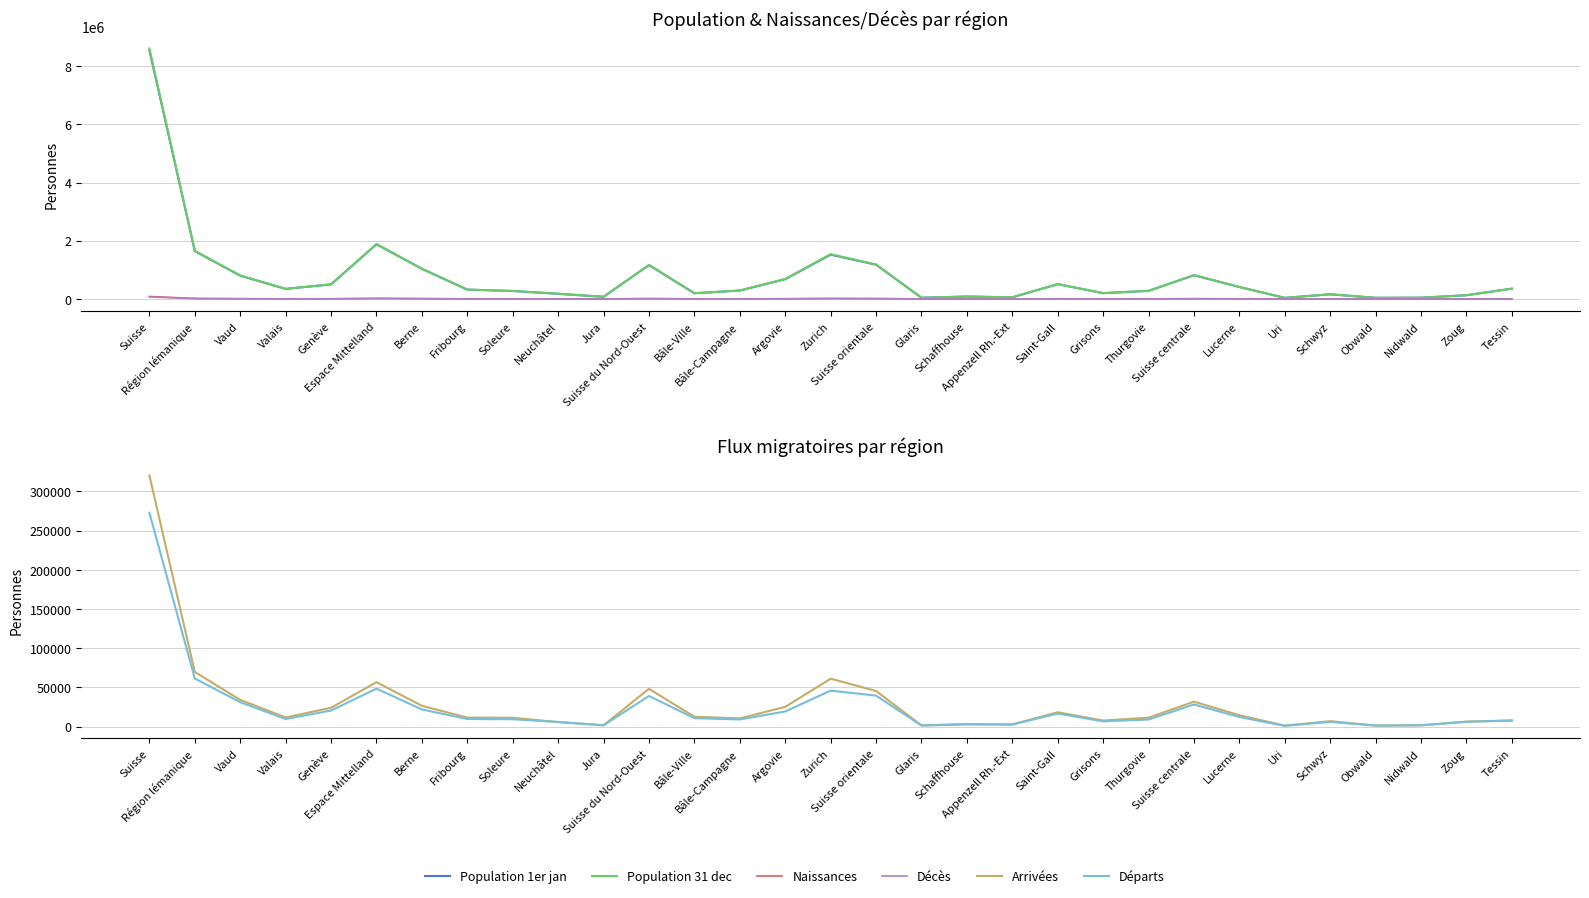

Between Suisse orientale and Appenzell Rh.-Ext, which series saw the biggest shift?

Population 31 dec